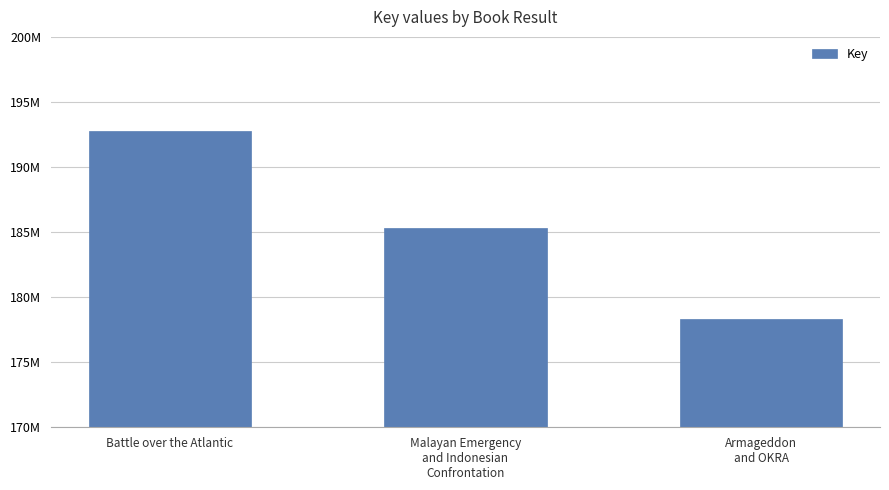

Rank the categories by value from highest to lowest.

Battle over the Atlantic, Malayan Emergency
and Indonesian
Confrontation, Armageddon
and OKRA